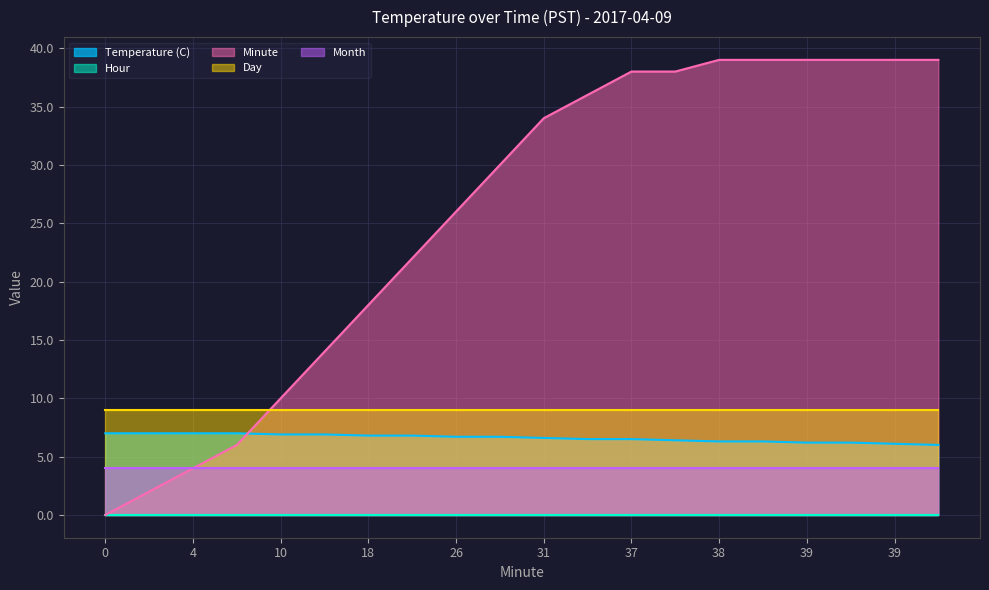

Reading right to left, what are all the values shown in this chart?

Temperature (C): 6.0	6.1	6.2	6.2	6.3	6.3	6.4	6.5	6.5	6.6	6.7	6.7	6.8	6.8	6.9	6.9	7.0	7.0	7.0	7.0
Hour: 0.0	0.0	0.0	0.0	0.0	0.0	0.0	0.0	0.0	0.0	0.0	0.0	0.0	0.0	0.0	0.0	0.0	0.0	0.0	0.0
Minute: 39.0	39.0	39.0	39.0	39.0	39.0	38.0	38.0	36.0	34.0	30.0	26.0	22.0	18.0	14.0	10.0	6.0	4.0	2.0	0.0
Day: 9.0	9.0	9.0	9.0	9.0	9.0	9.0	9.0	9.0	9.0	9.0	9.0	9.0	9.0	9.0	9.0	9.0	9.0	9.0	9.0
Month: 4.0	4.0	4.0	4.0	4.0	4.0	4.0	4.0	4.0	4.0	4.0	4.0	4.0	4.0	4.0	4.0	4.0	4.0	4.0	4.0